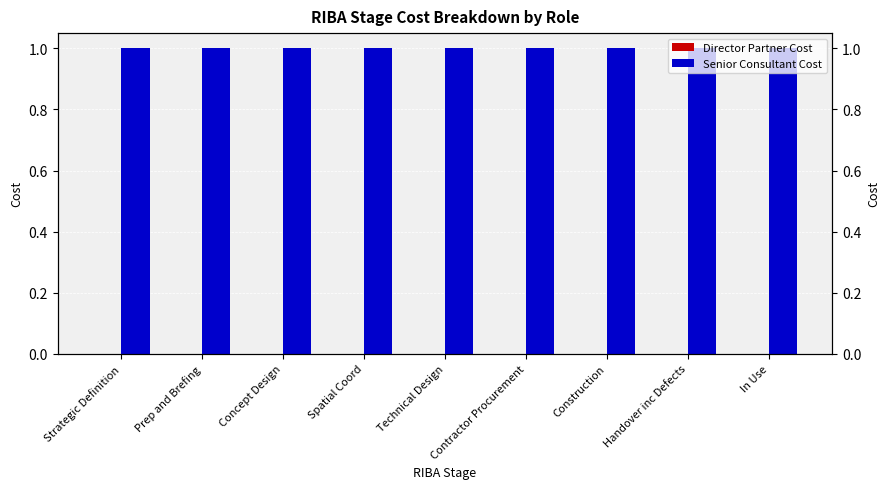

At which category is the sum across all series the highest?

Strategic Definition